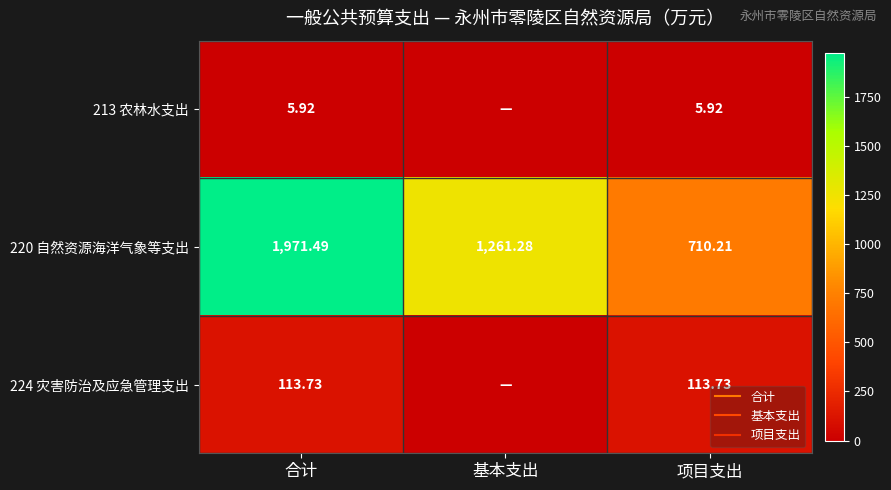

What value does the 220 自然资源海洋气象等支出 series have at 项目支出?

710.2